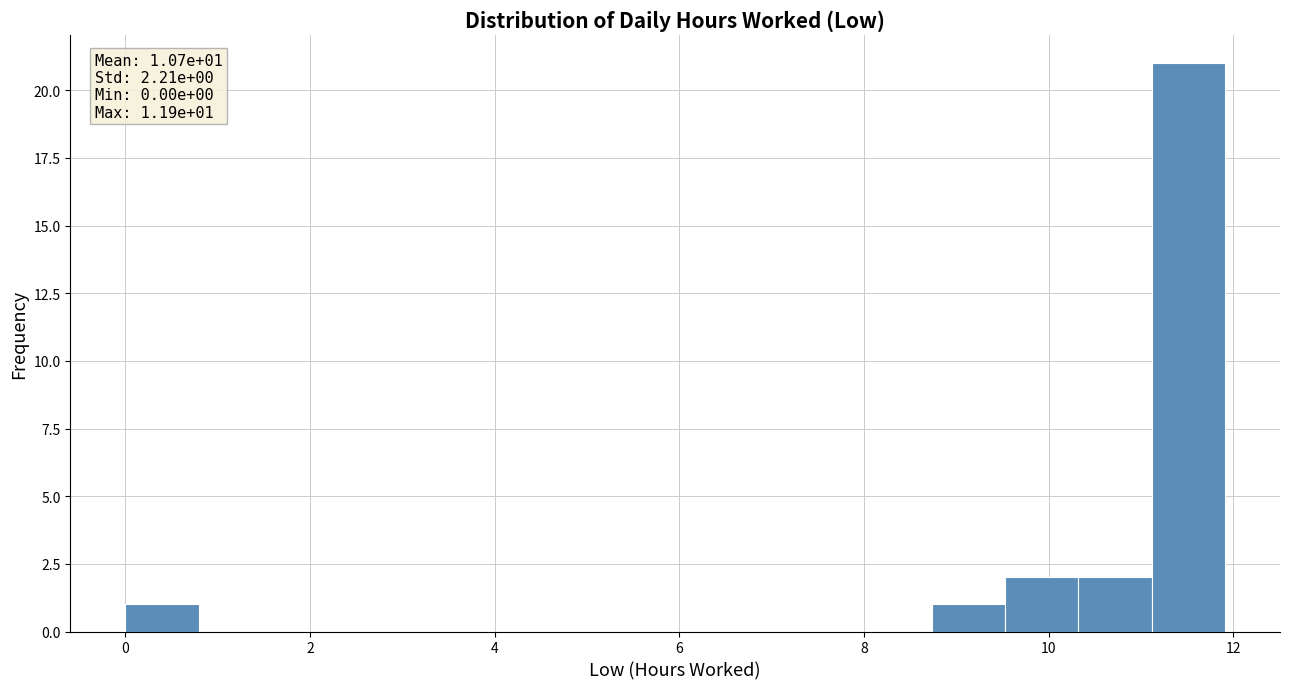

Read against the x-axis, roughly where is the centre of the tallest bar?

11.6